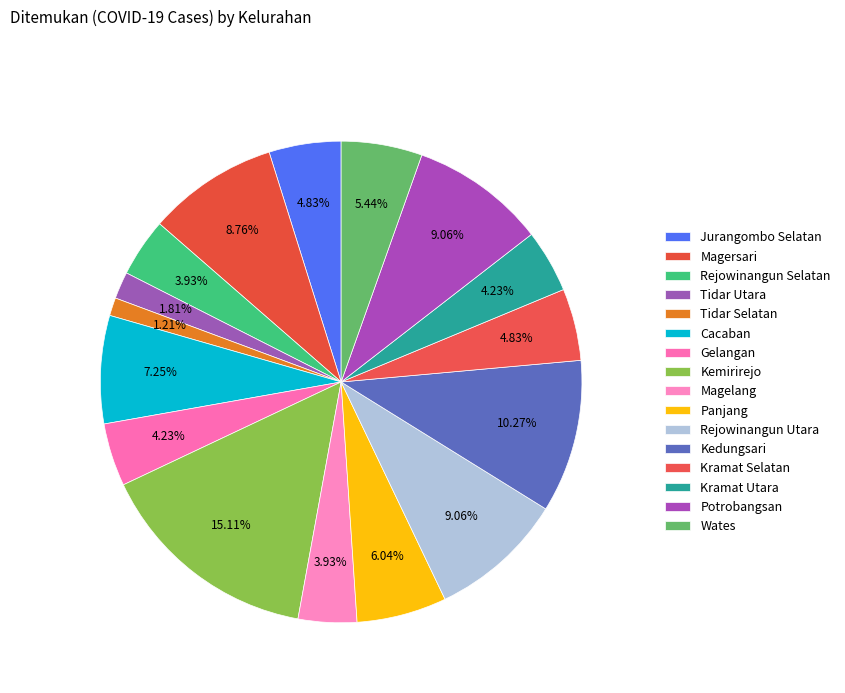

Is it true that Jurangombo Selatan is 1% of the pie?

False